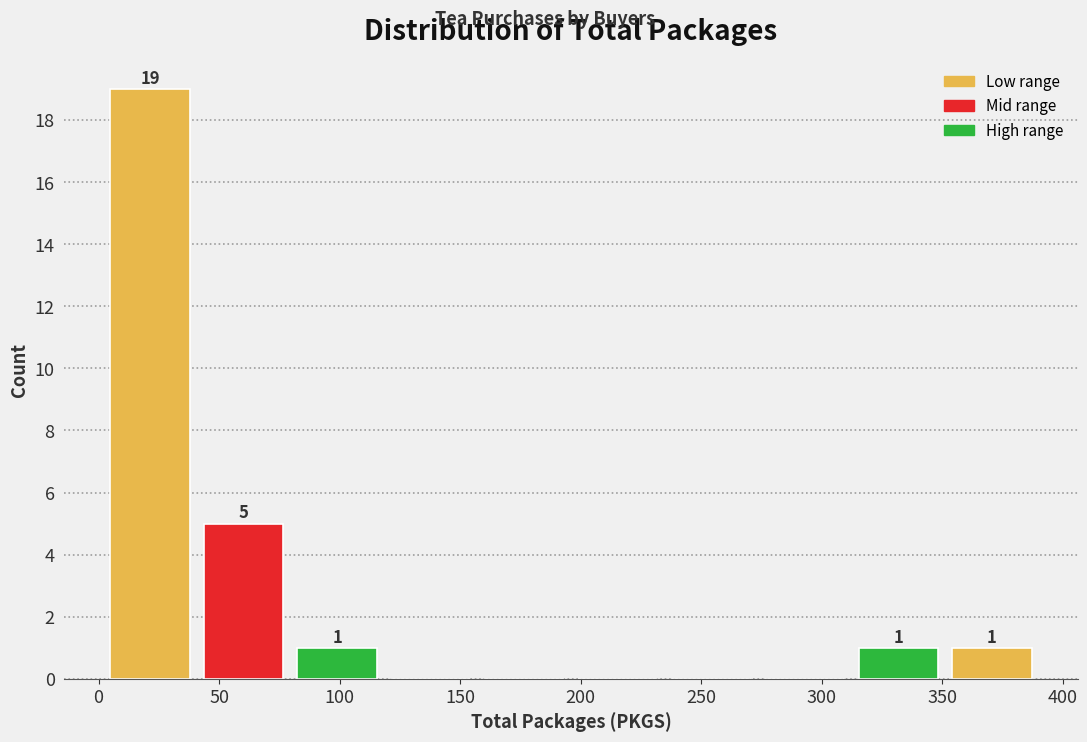

Over which range of the x-axis is the bar tallest?

0 to 40